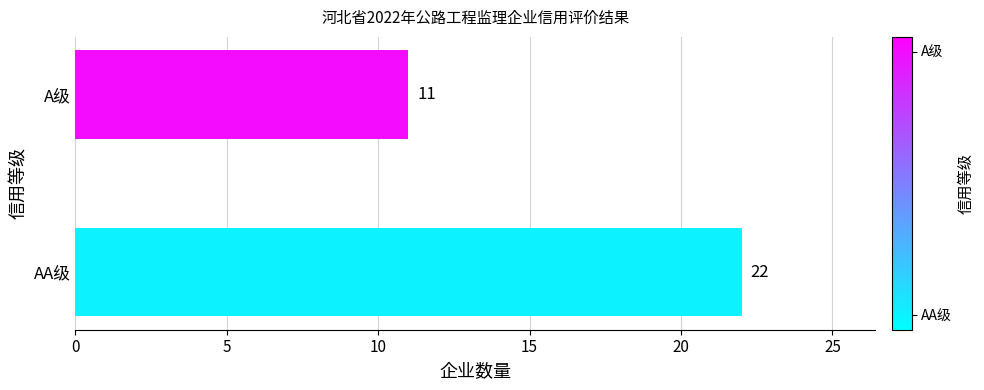

At which label is the value closest to 16?

A级